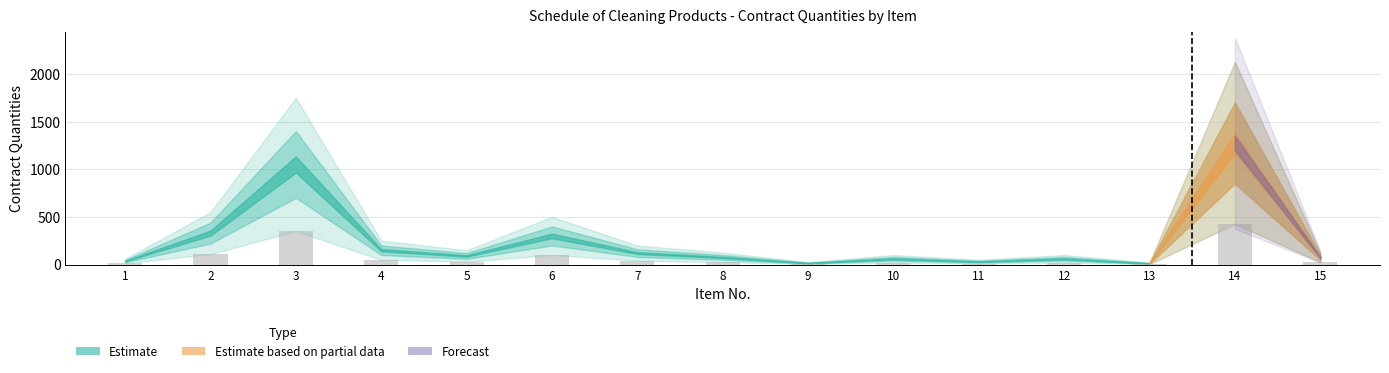

Are the bars horizontal?

No